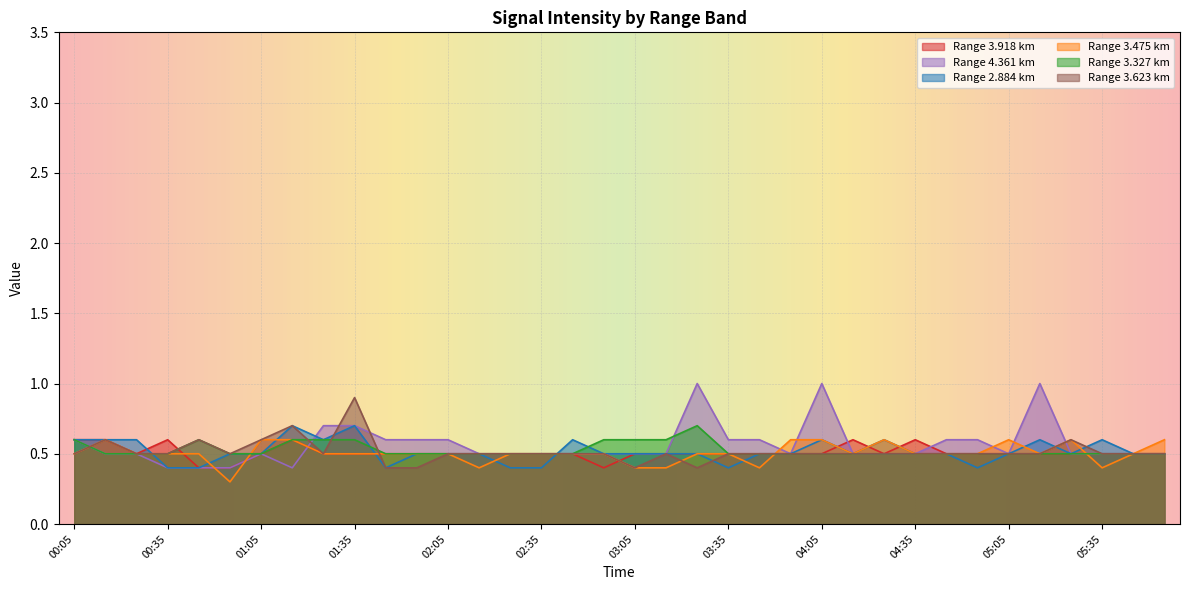

Is the value of 3.475 at 03:55 greater than the value of 2.884 at 00:15?

No